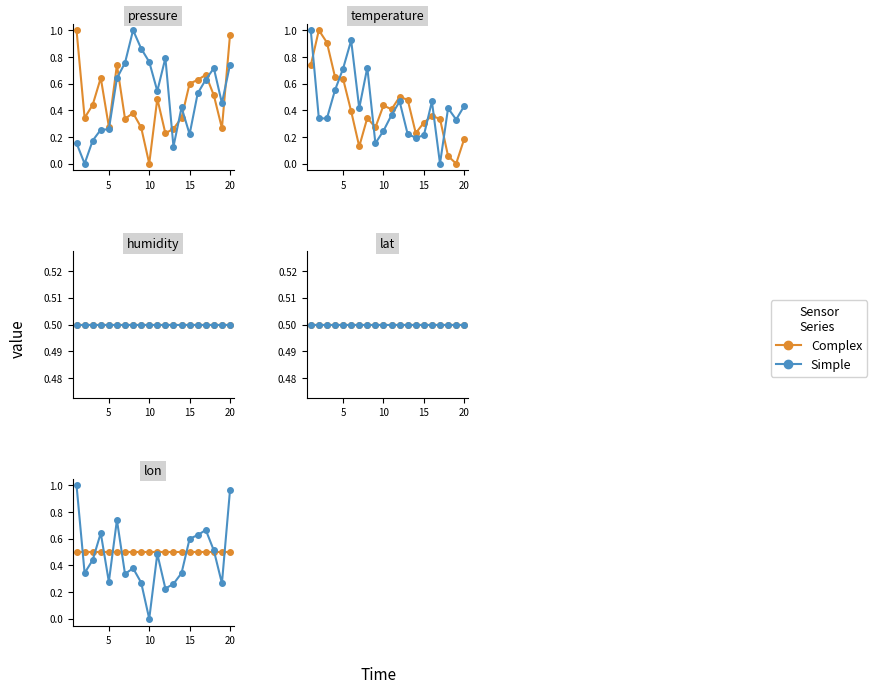

Is this an area chart (filled region under the line)?

No